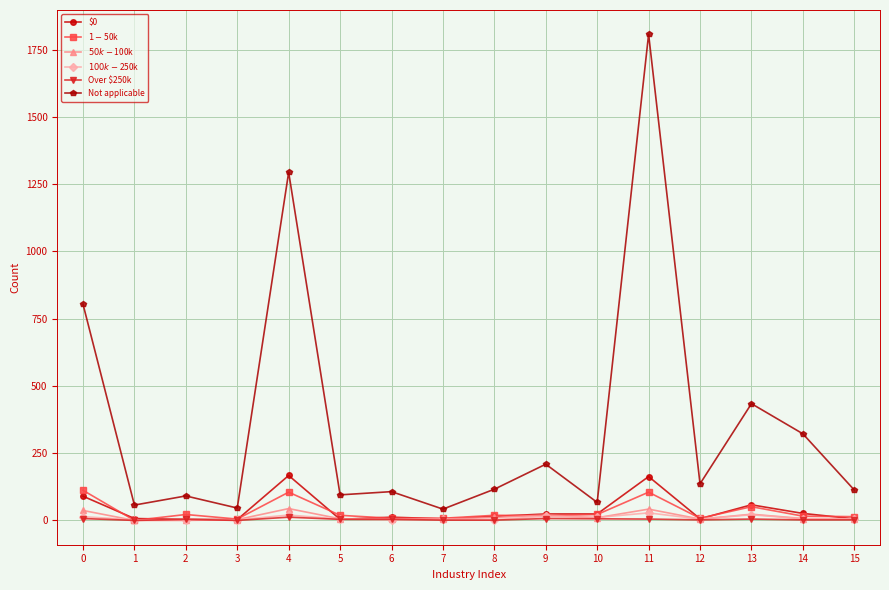

True or false: $0 has a value of 6 at 12.

True